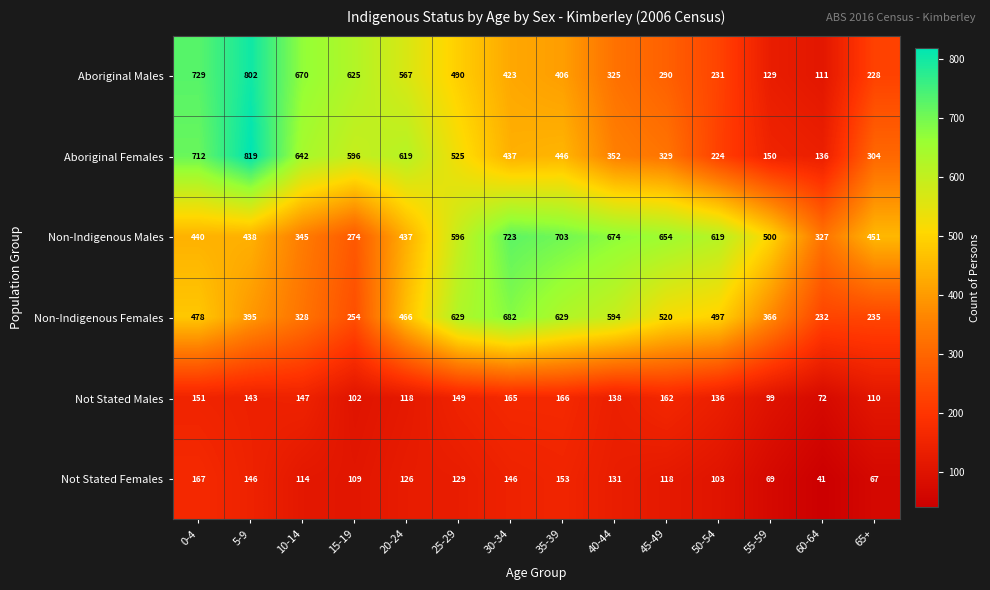

Which category has the lowest value across all series?

60-64